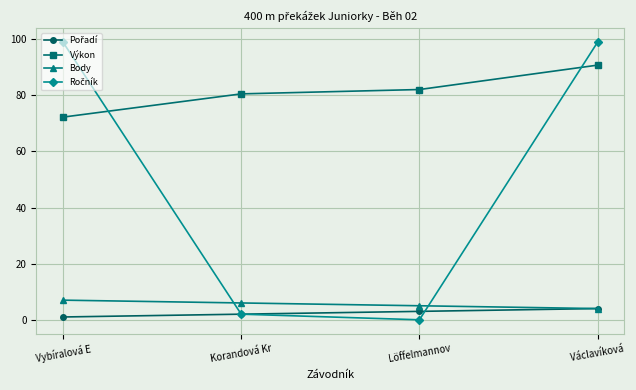

What is the difference between the highest and lowest values at Korandová Kr?

78.5